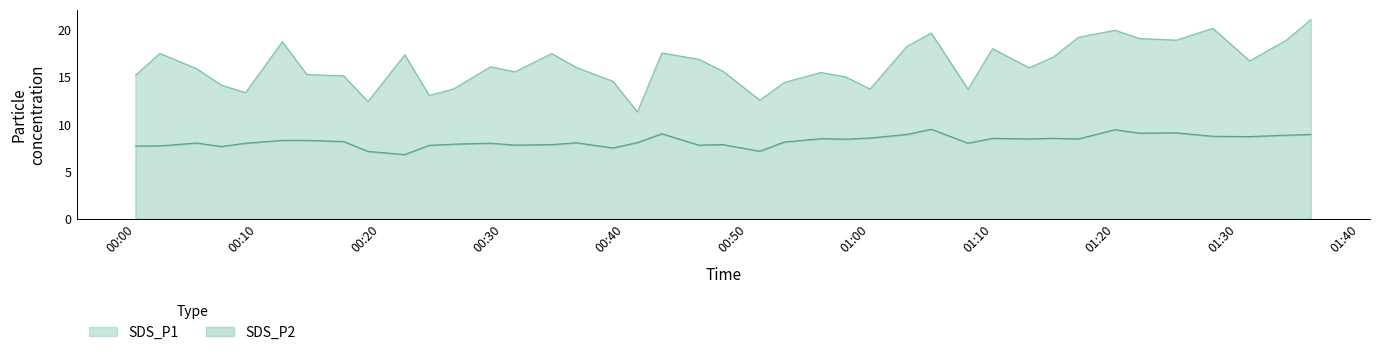

What is the difference between the maximum and minimum values in the SDS_P1 series?

9.8